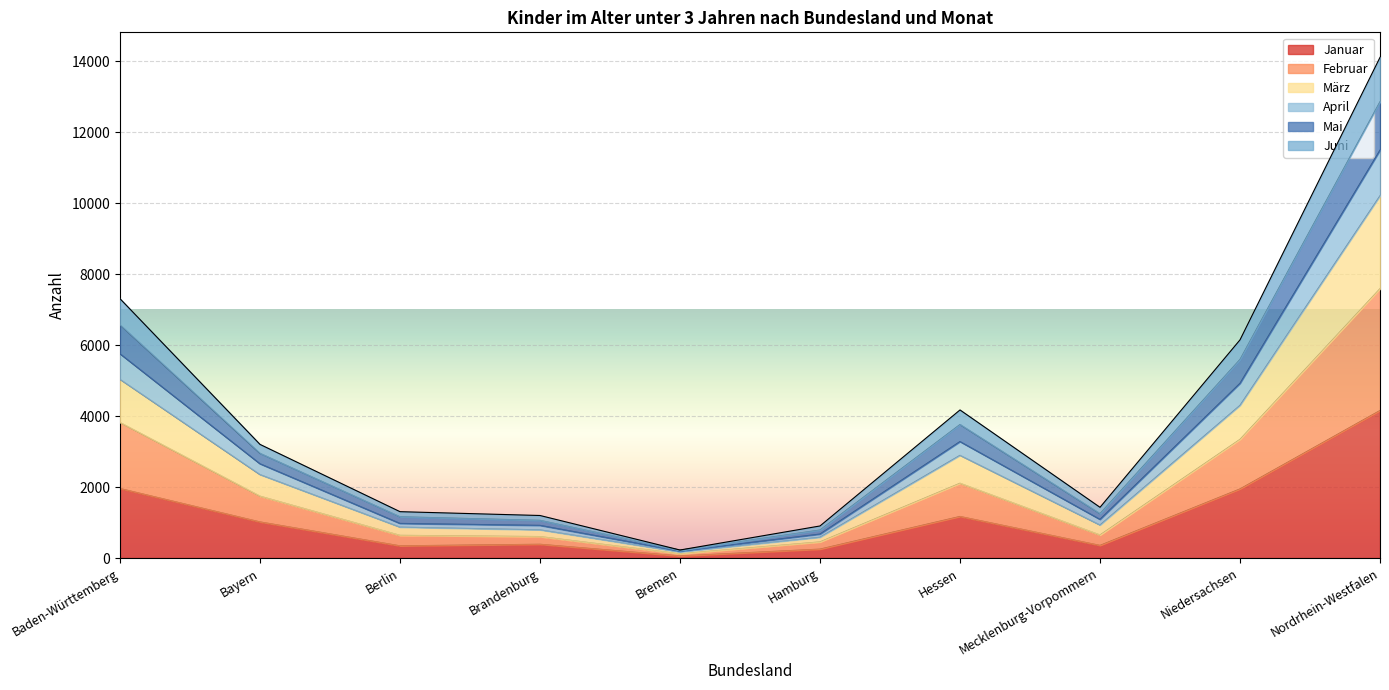

Which category has the highest value in the Januar series?

Nordrhein-Westfalen